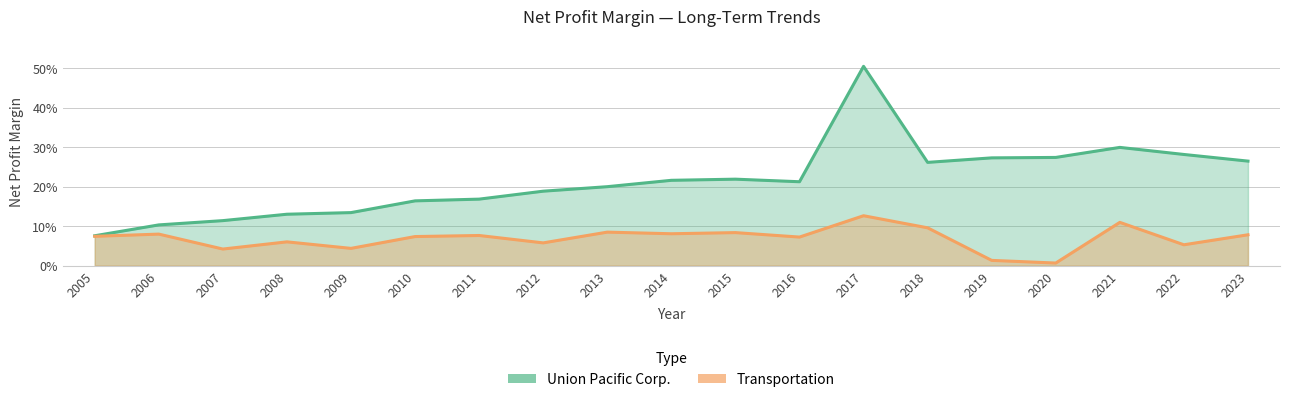

How many categories are shown in the chart?

19